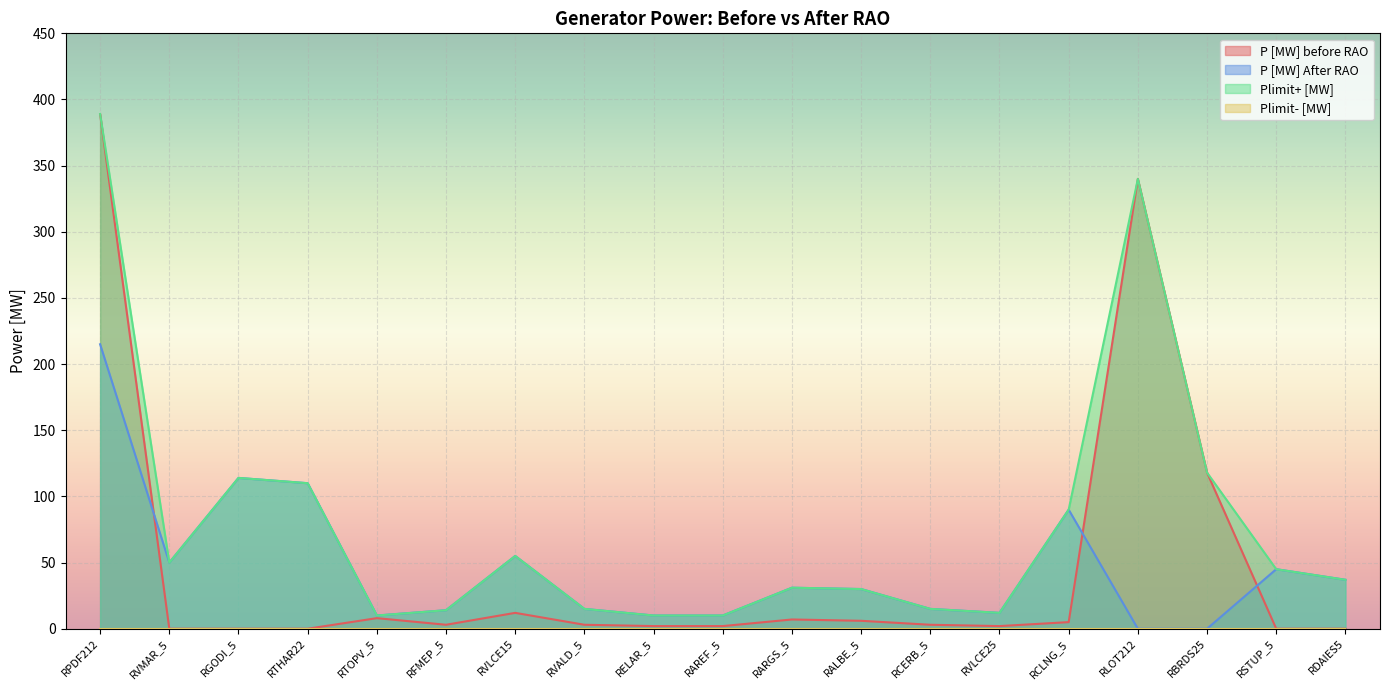

Which series has the widest spread of values?

P [MW] before RAO